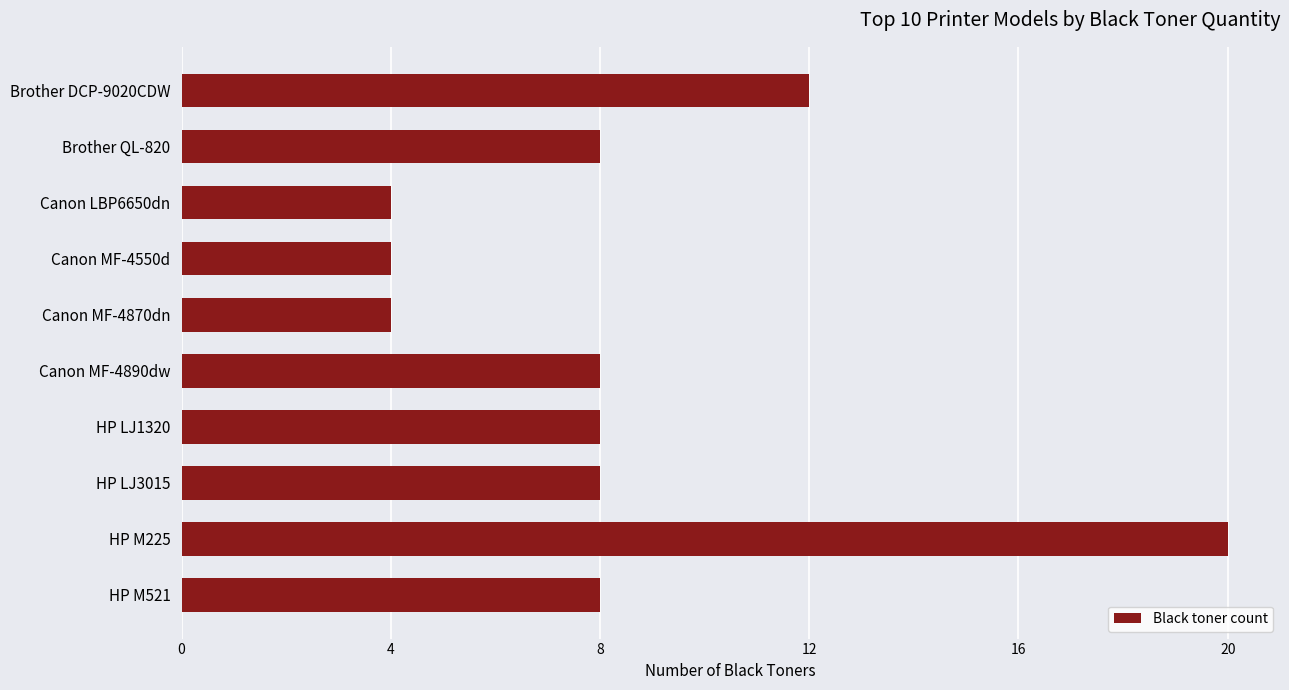

What is the difference between the maximum and second lowest values?

16